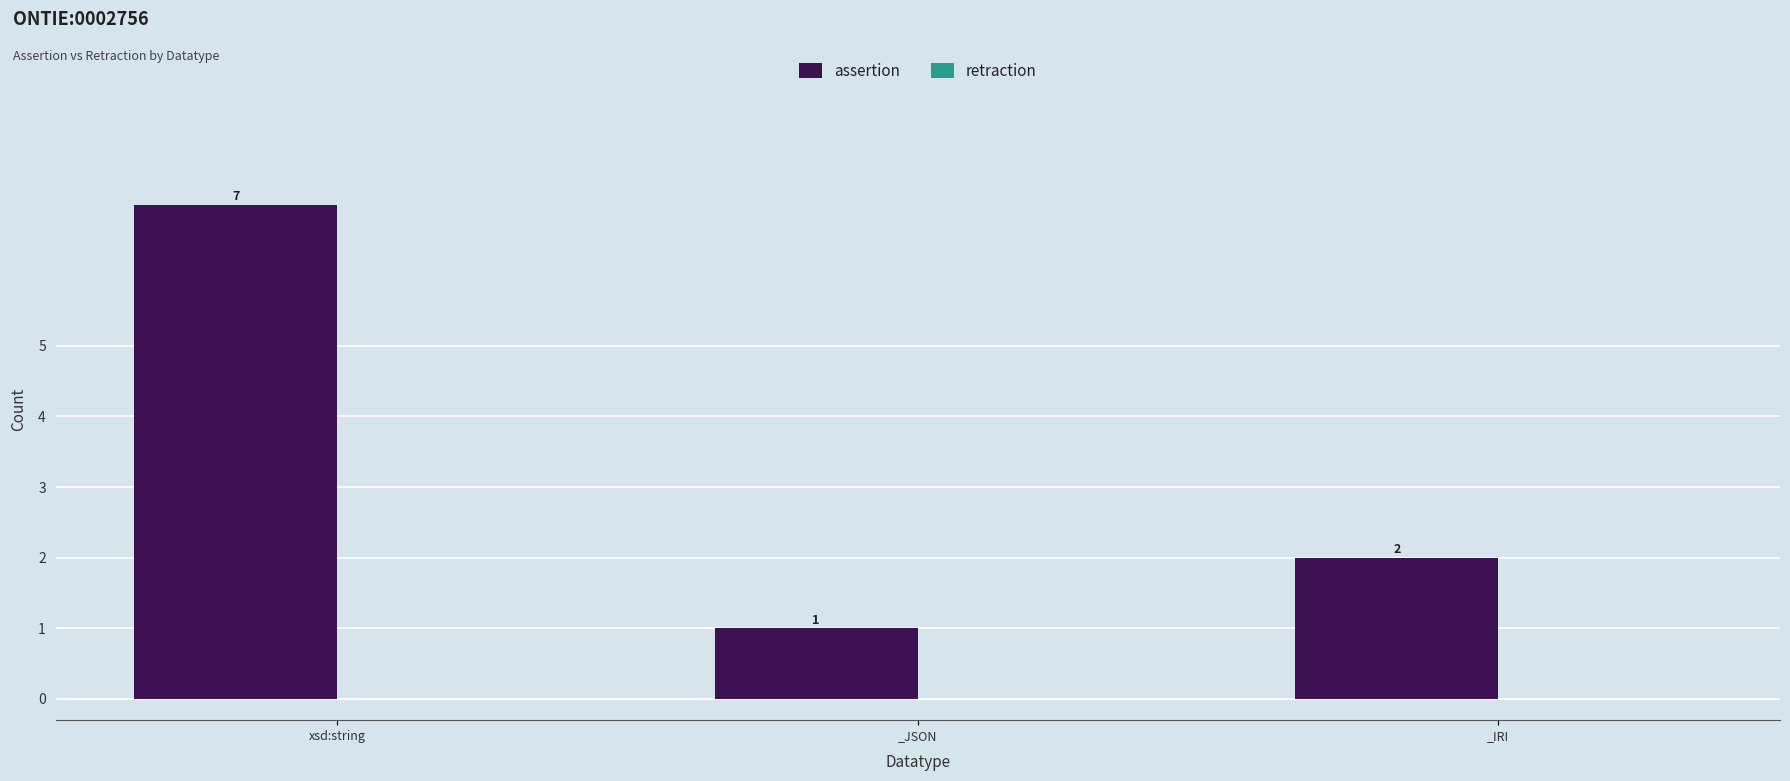

List the labels in order of value, largest first.

xsd:string, _IRI, _JSON